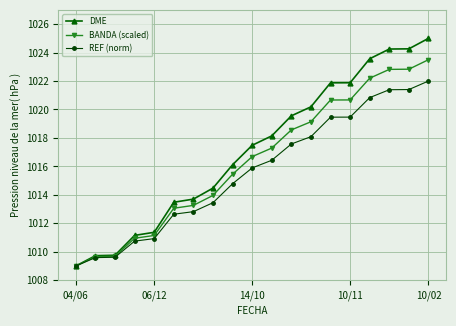

What is the smallest value displayed?

1009.0